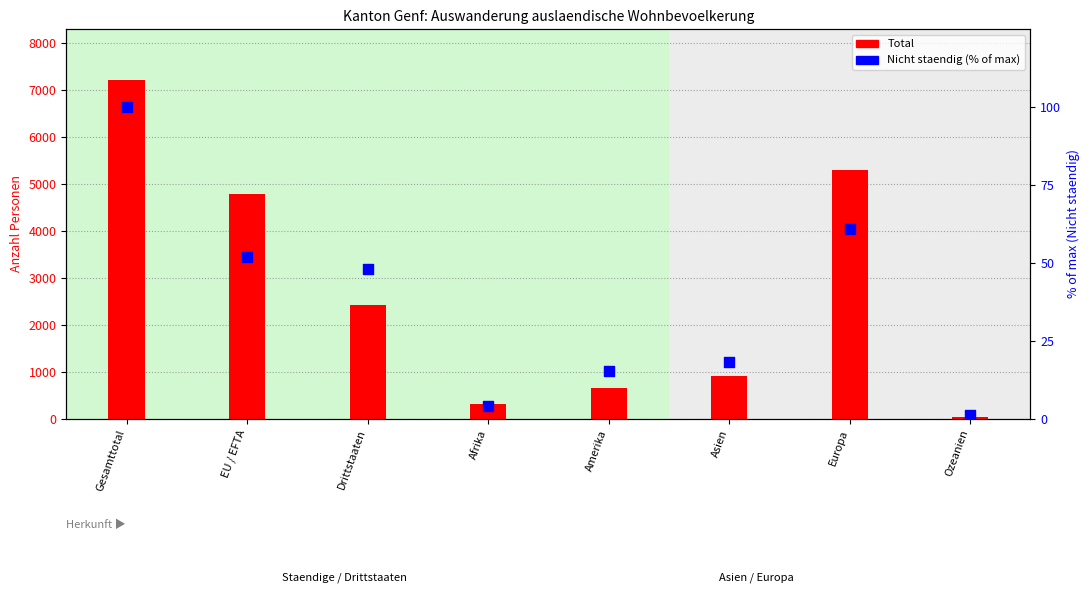

What is the total value across all series at Drittstaaten?

2469.0